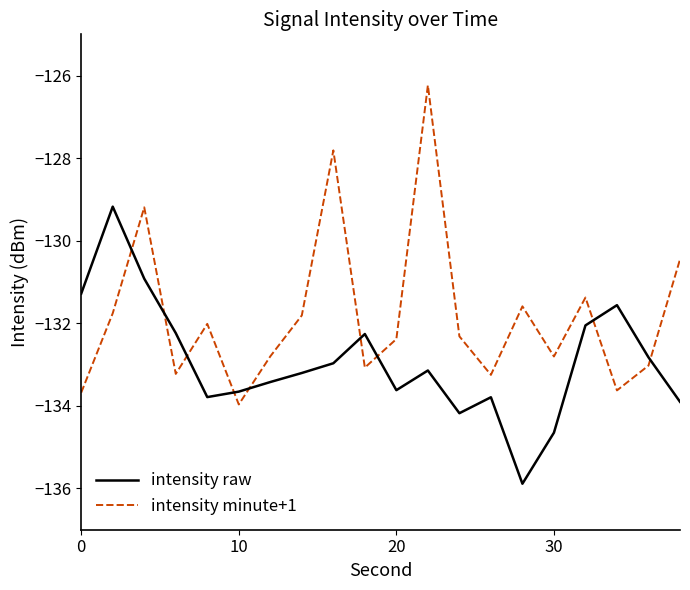

What is the minimum value shown in the chart?

-135.9